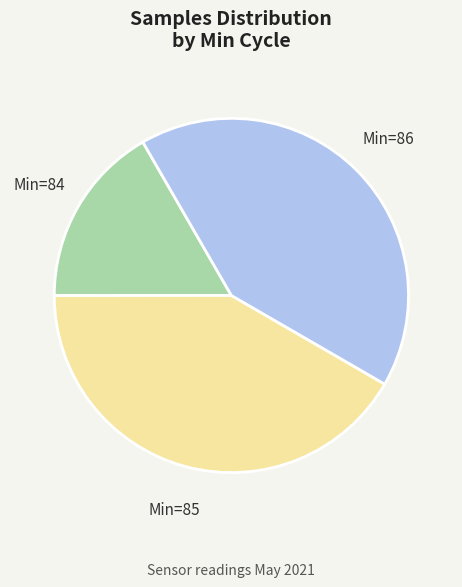

Is there any slice that represents more than half of the pie?

No